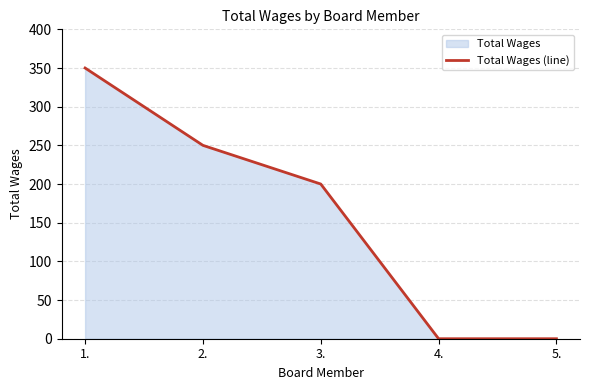

How many values are between 0 and 250?

4